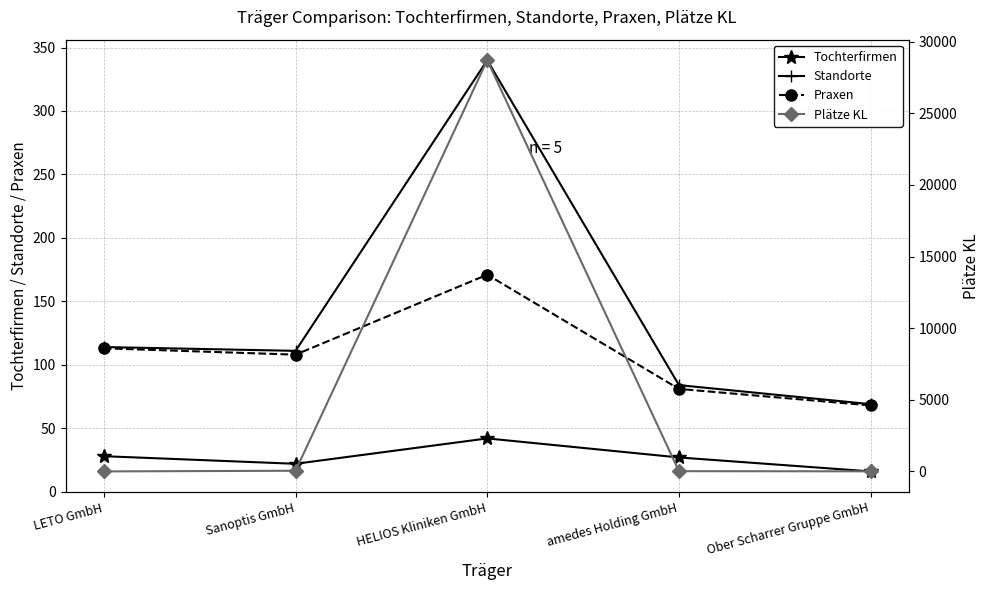

How many values in the Praxen series are below 108?

2